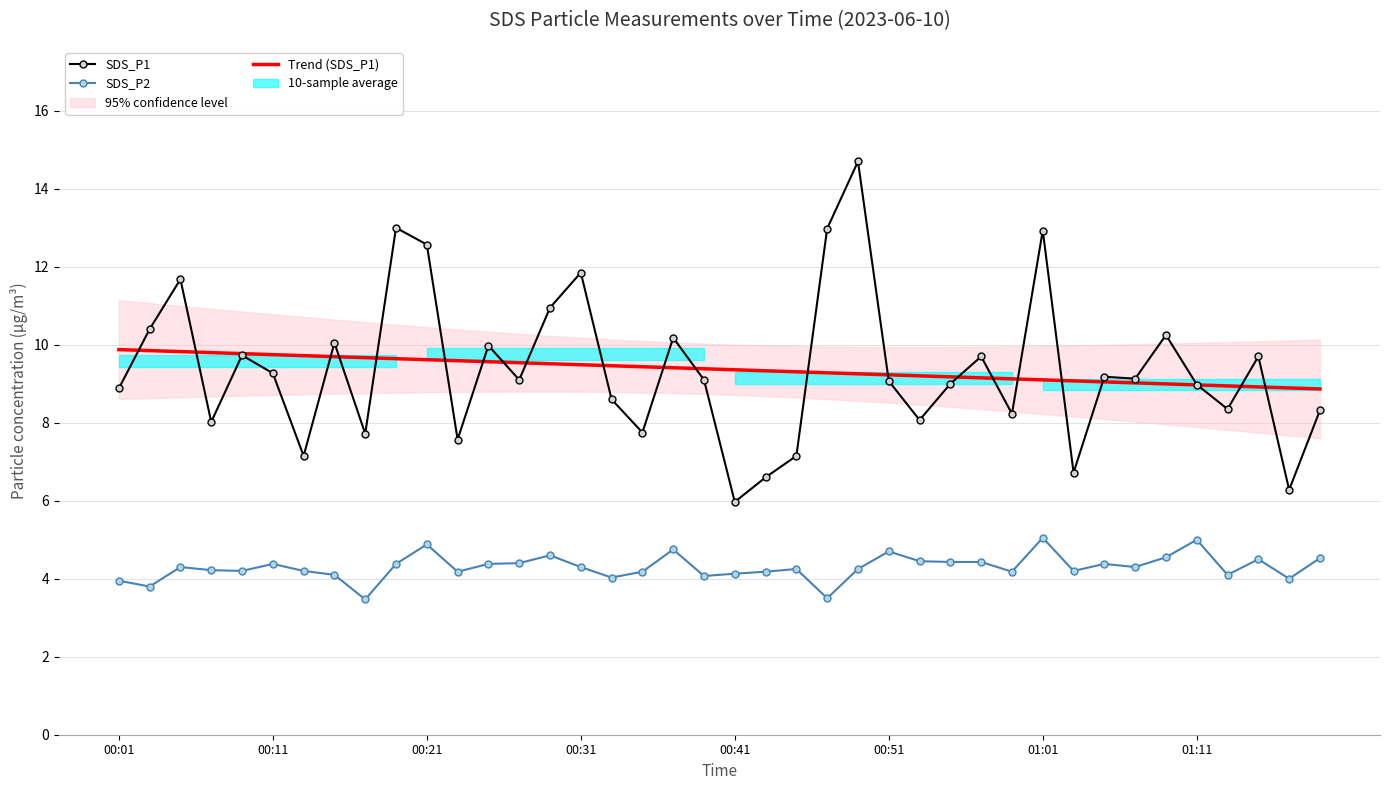

Which series changed the most between 01:01 and 18?

SDS_P1